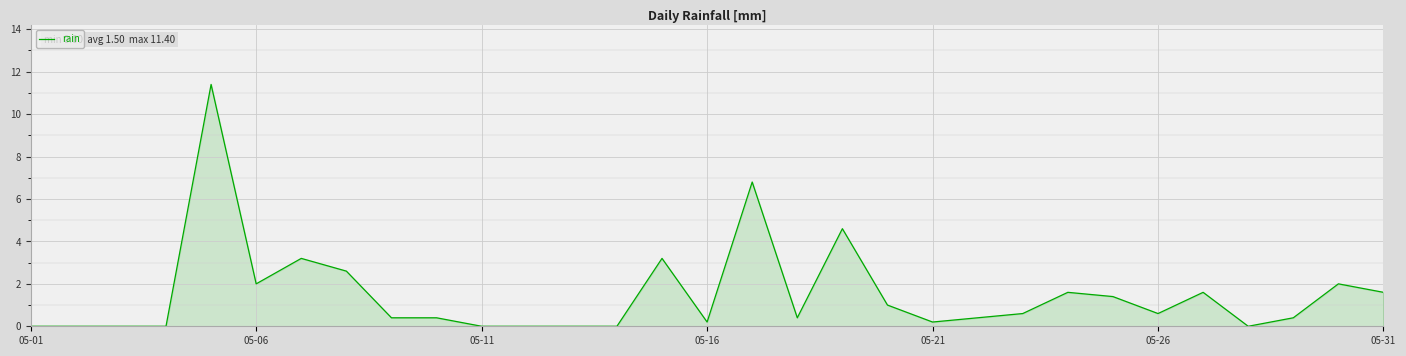

What is the difference between the maximum and minimum values?

11.4